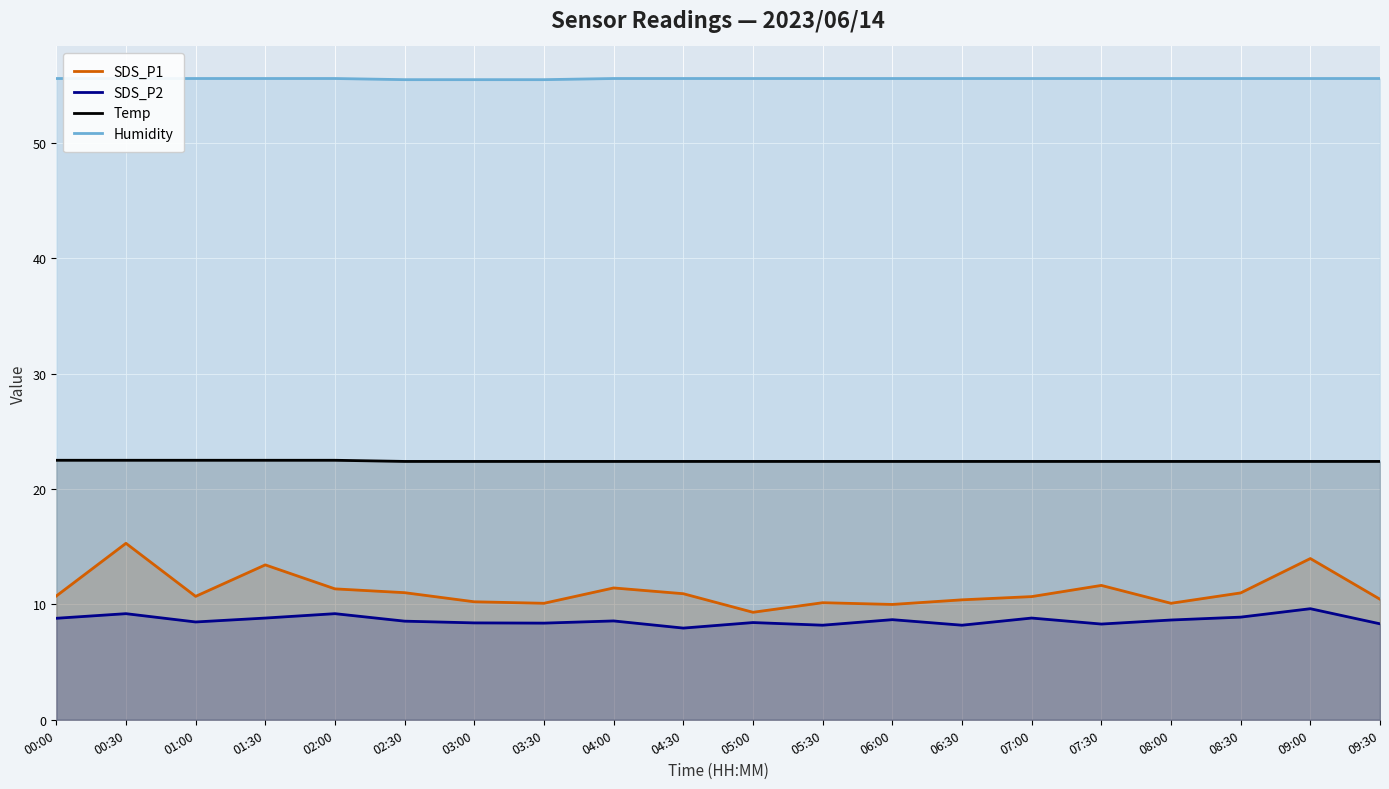

What is the minimum value shown in the chart?

8.0